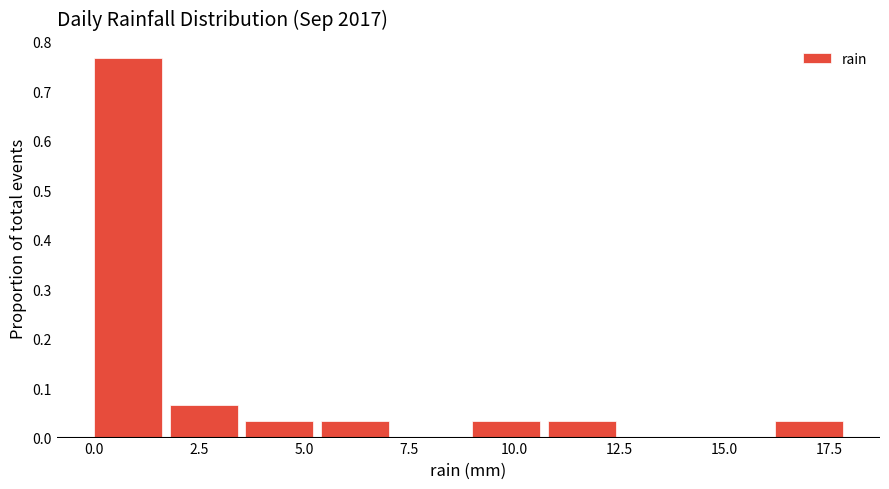

Around what value on the x-axis is the tallest bar? Give the approximate position of its centre, as read against the axis.

1.0